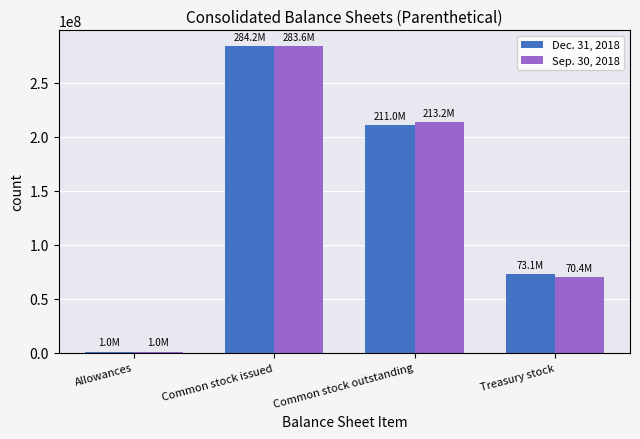

True or false: Dec. 31, 2018 has a value of 284165111 at Common stock issued.

True